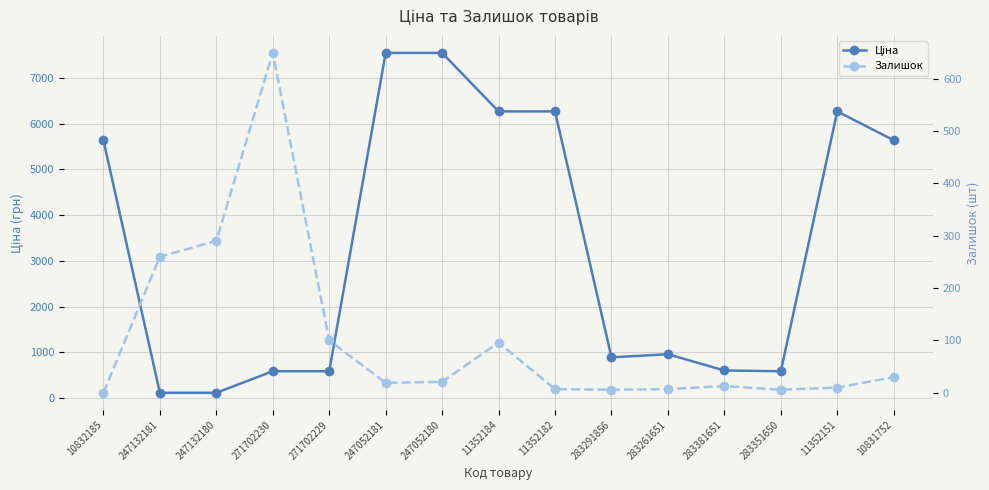

Which has a higher value, 247052181 or 11352151?

247052181